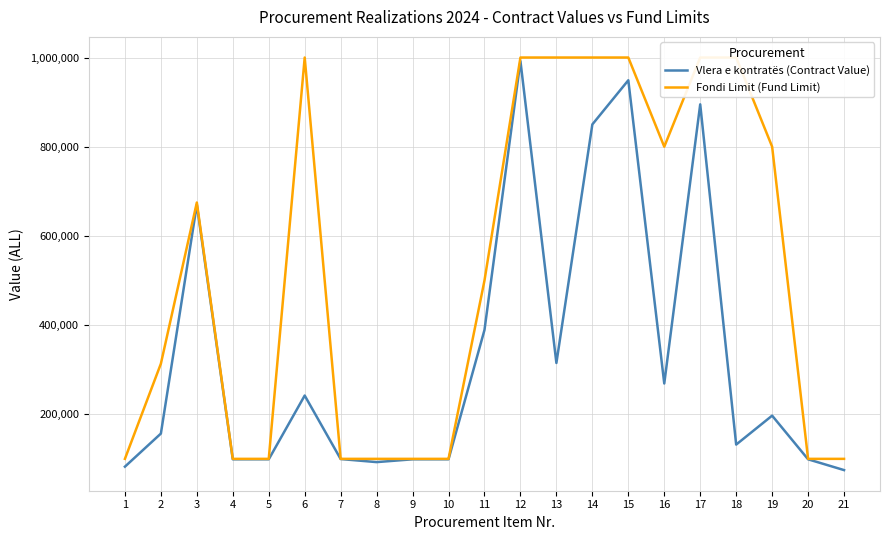

What are all the series names shown in the legend?

Vlera e kontratës (Contract Value), Fondi Limit (Fund Limit)